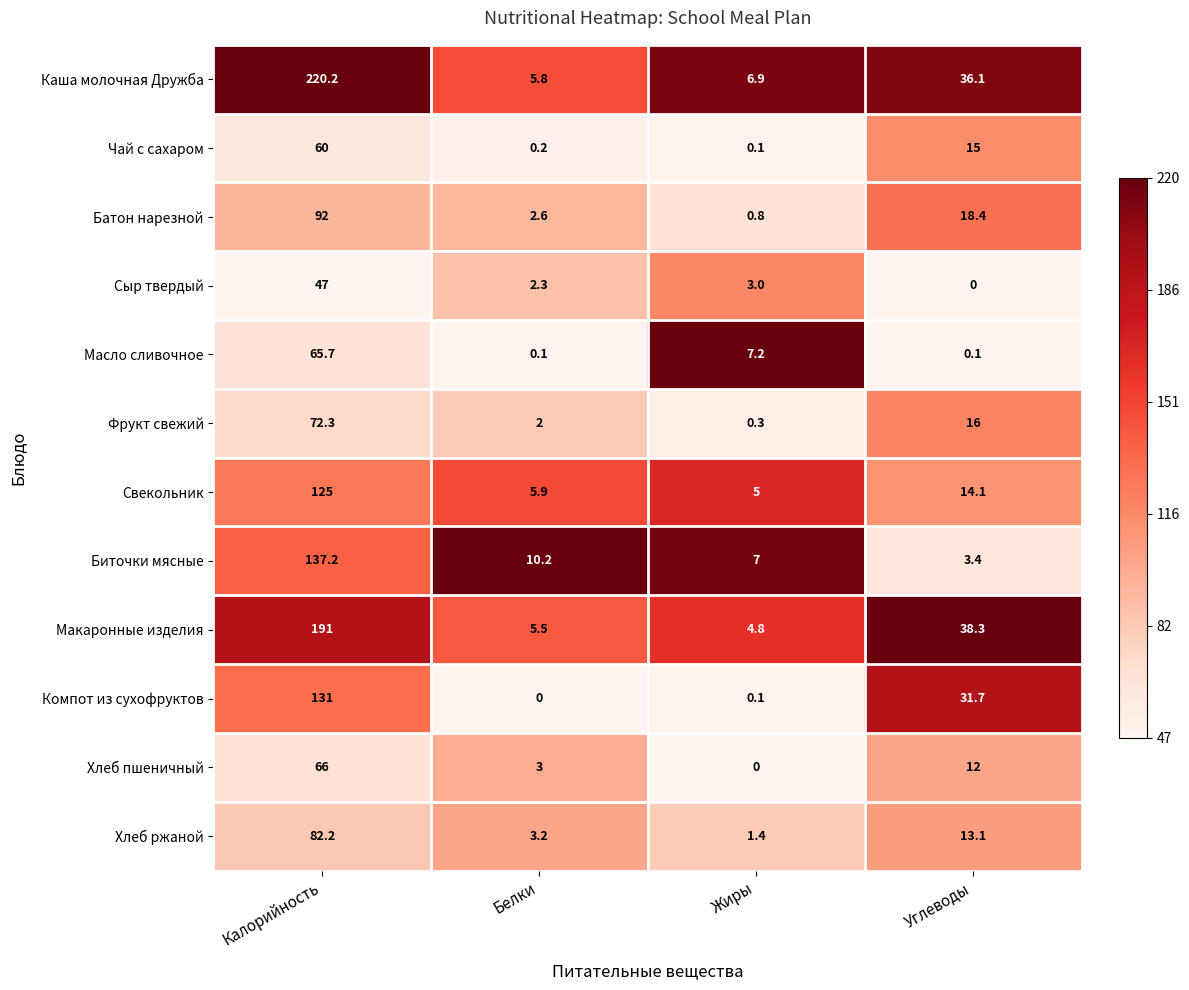

How many categories are shown in the chart?

4